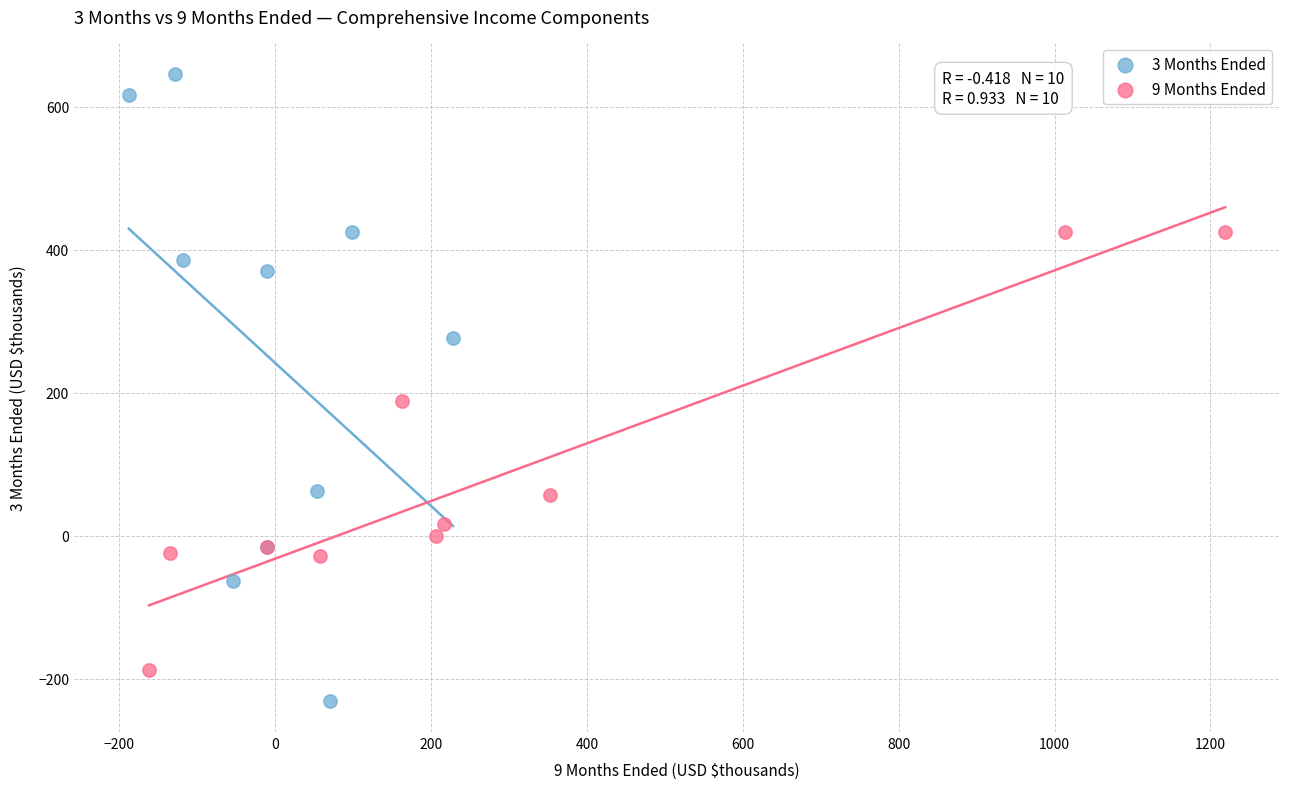

Which series reaches the maximum Y coordinate?

3 Months Ended